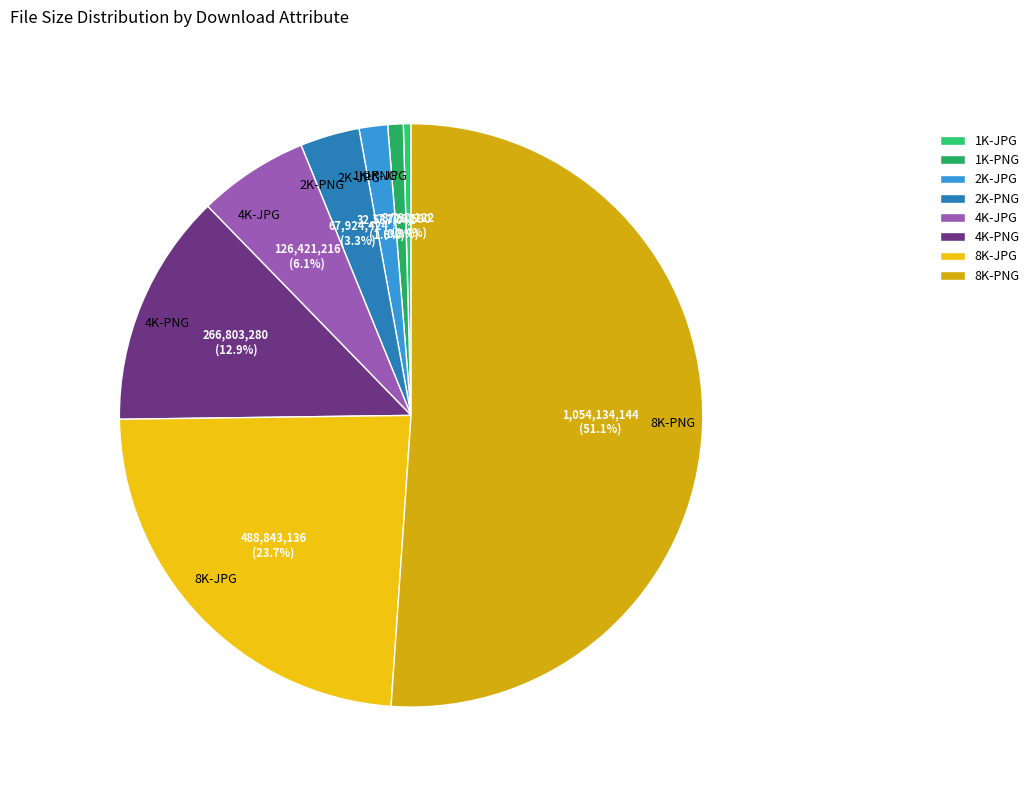

Which has a higher value, 2K-JPG or 8K-JPG?

8K-JPG